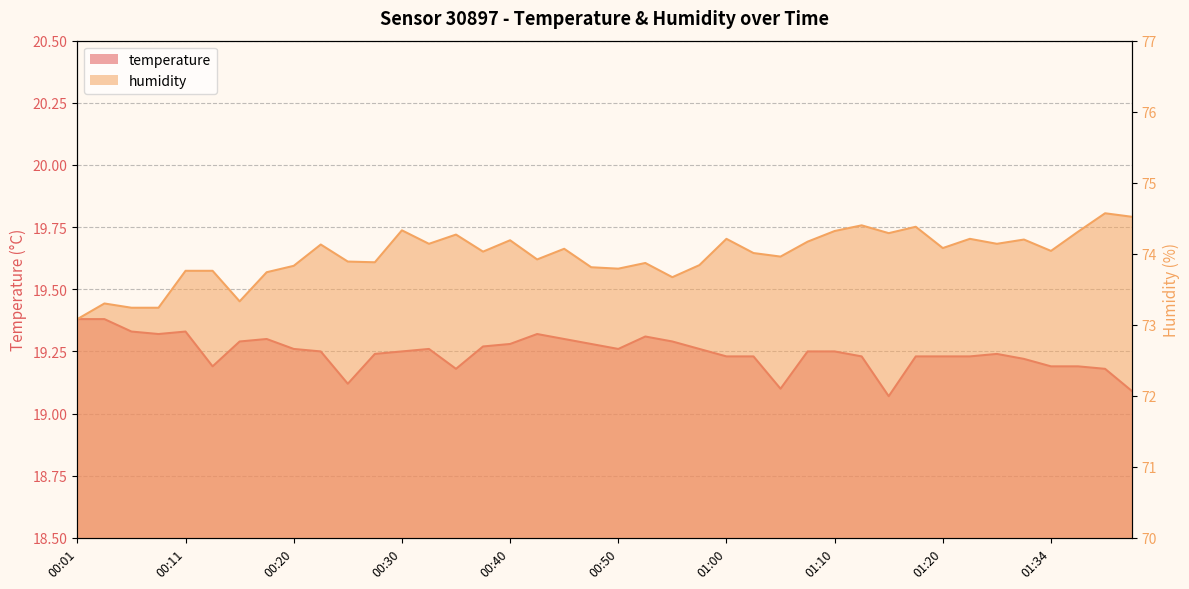

True or false: temperature has a value of 19.4 at 00:01.

True